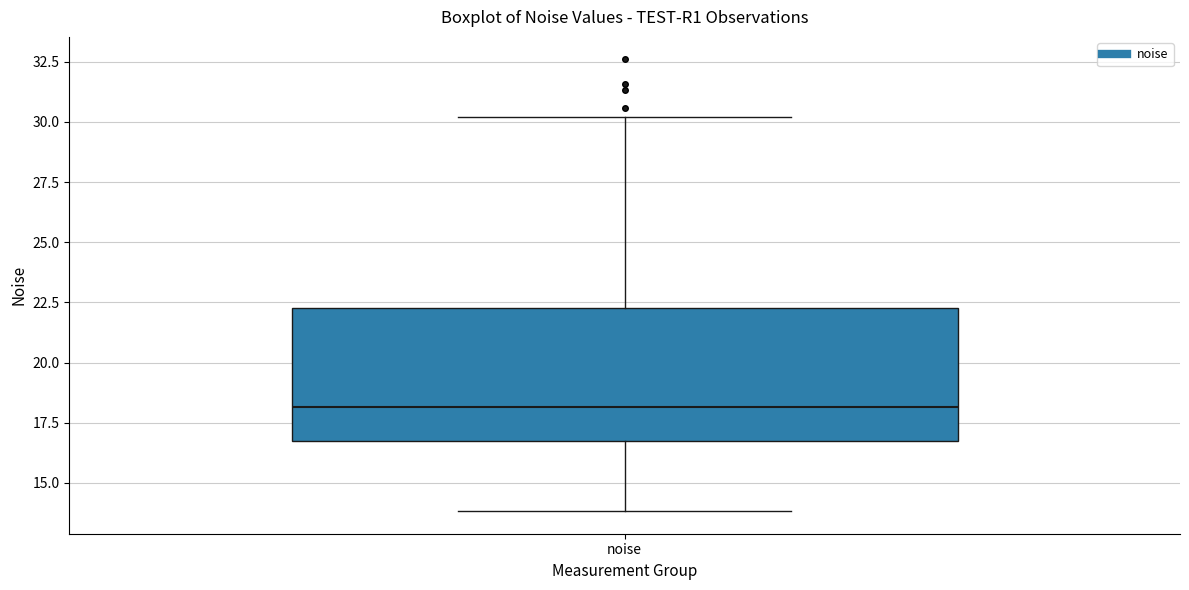

Read this box plot against the y-axis: the position of the median line, the range covered by the box, and the ends of both whiskers. The values are not printed on the chart, so give them approximately, as read against the axis.

median 18.0, box 16.5 to 22.5, whiskers 14.0 to 30.0